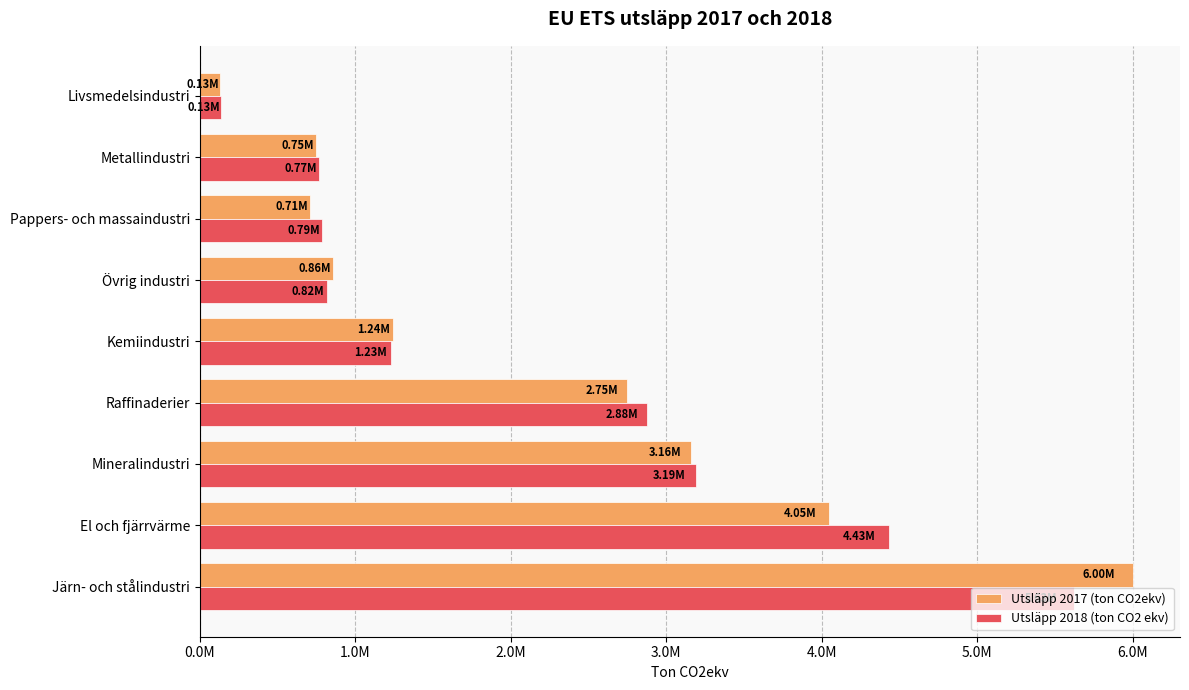

What is the minimum value shown in the chart?

127205.6